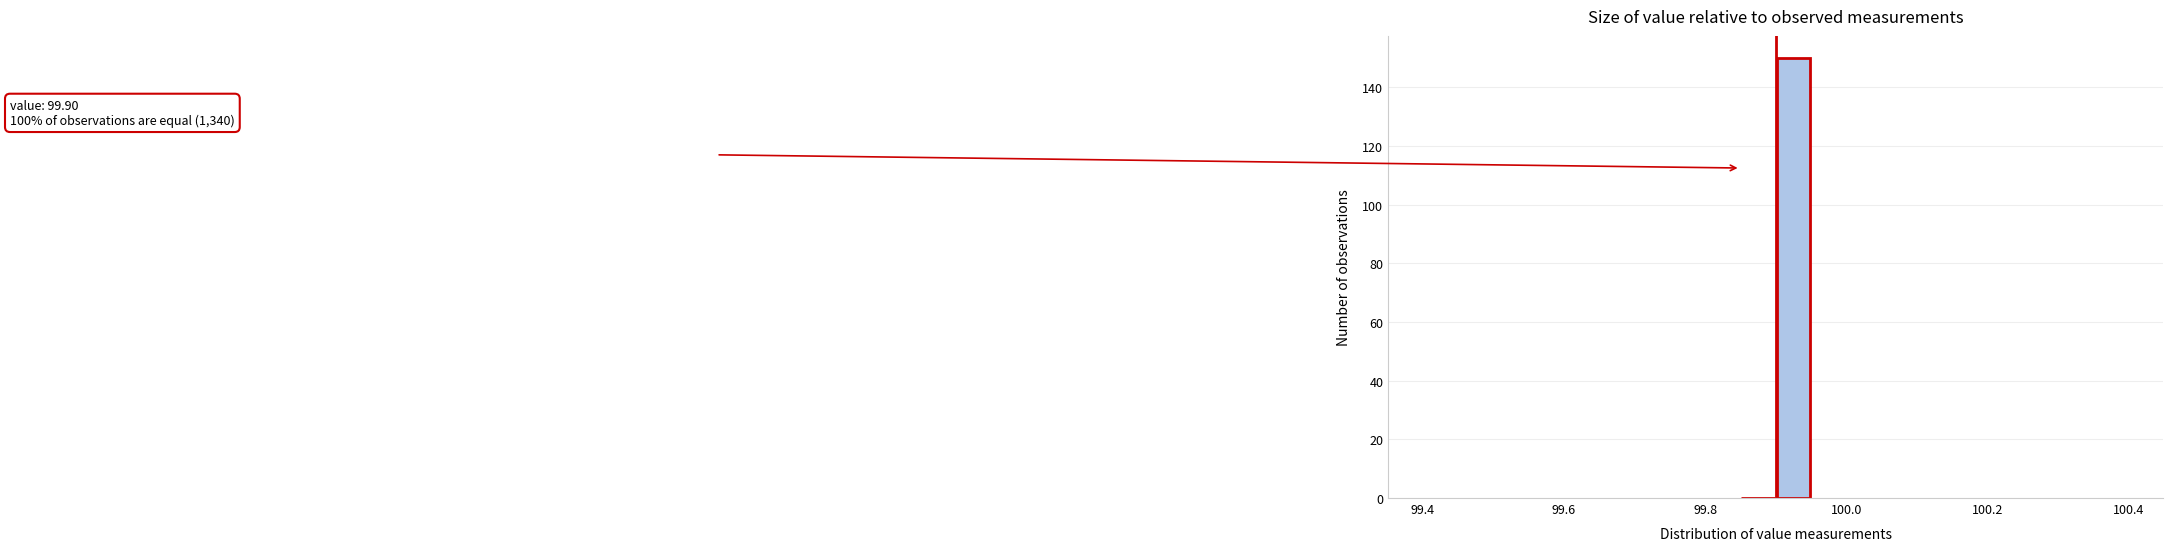

Read against the x-axis, roughly where is the centre of the tallest bar?

99.92